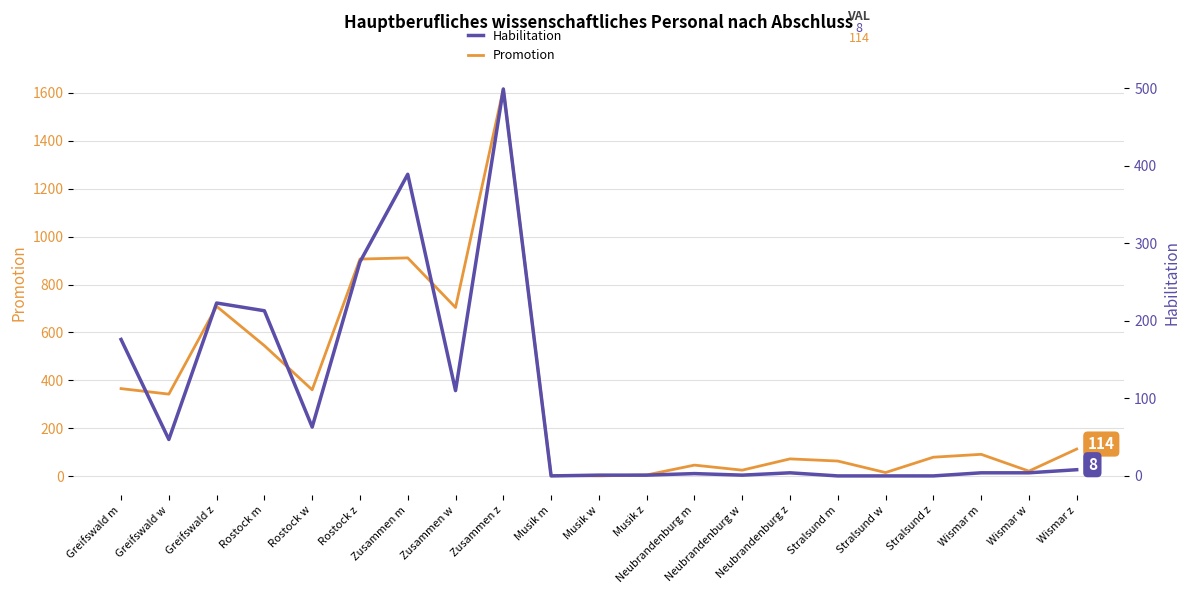

How many data points in Habilitation are less than 4?

8